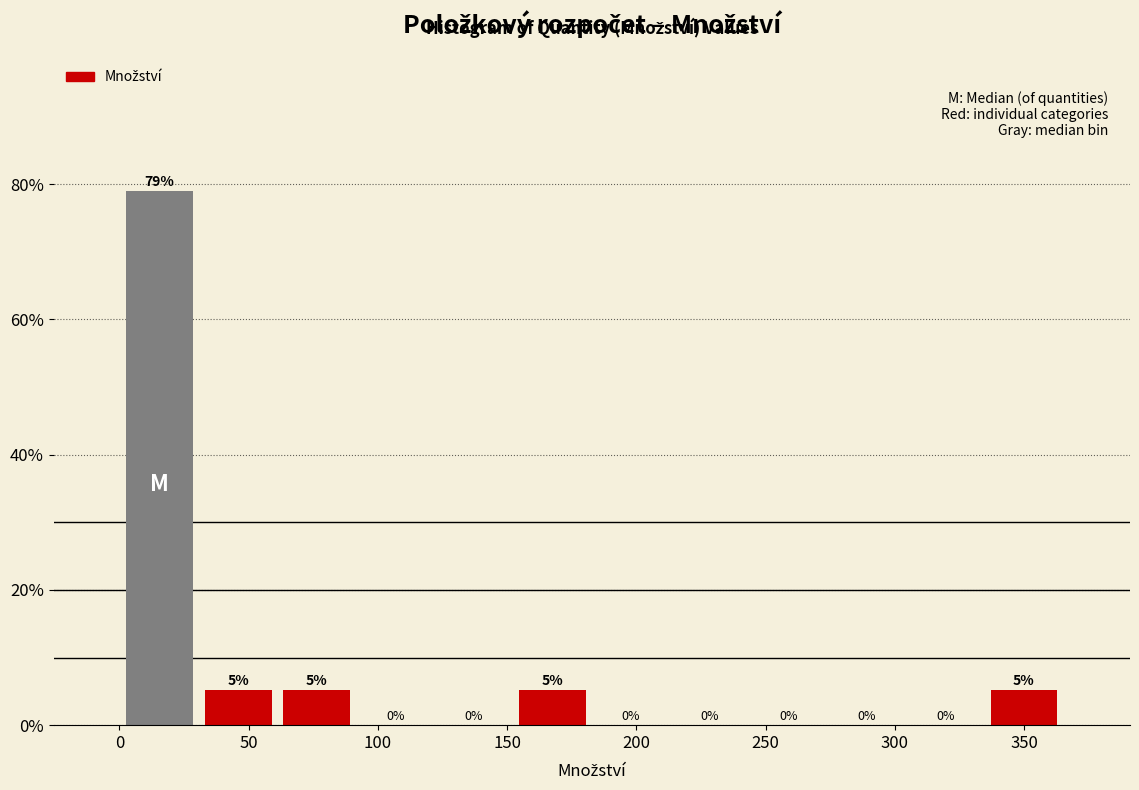

Over which range of the x-axis is the bar tallest?

0 to 30